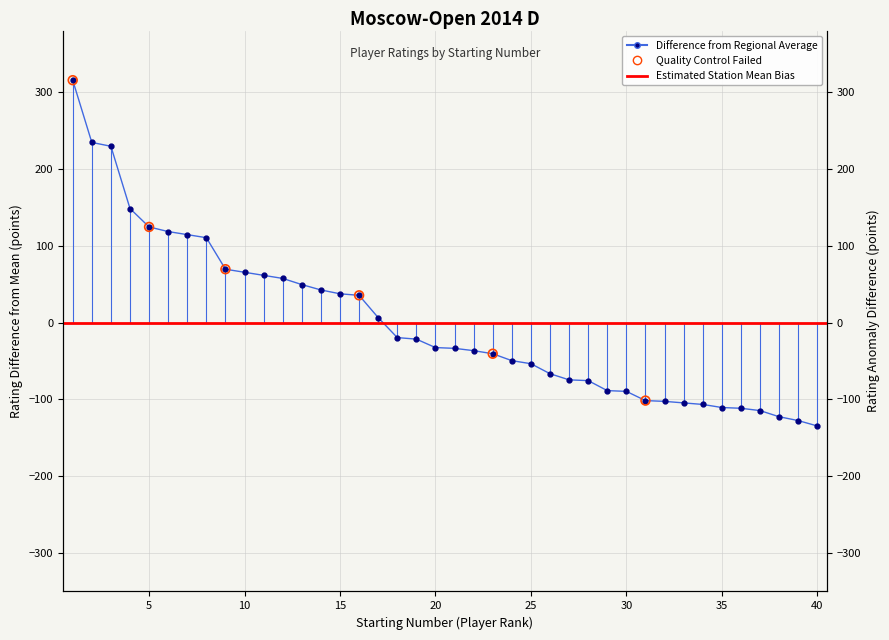

Between 19 and 10, which is larger?

10